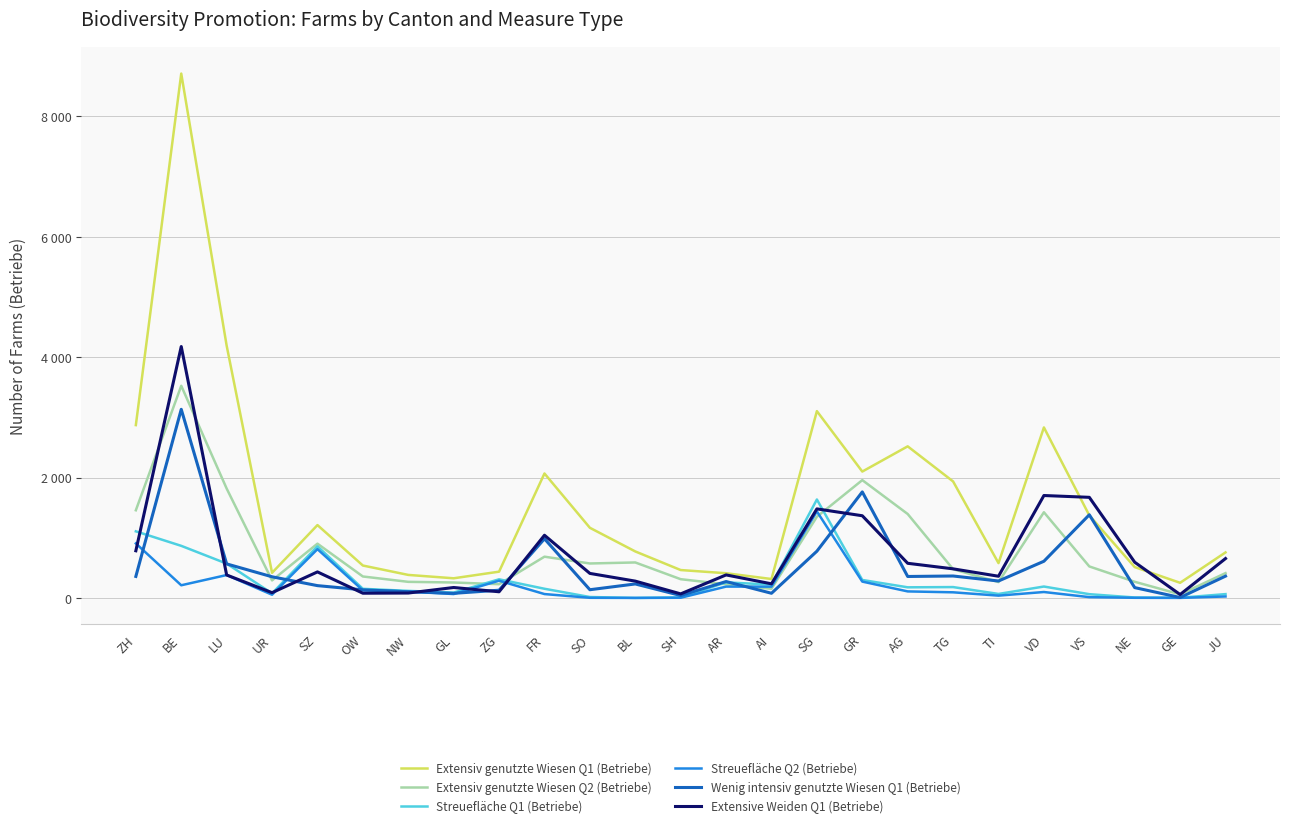

How many intersections are there between Extensive Weiden Q1 (Betriebe) and Streuefläche Q2 (Betriebe)?

5